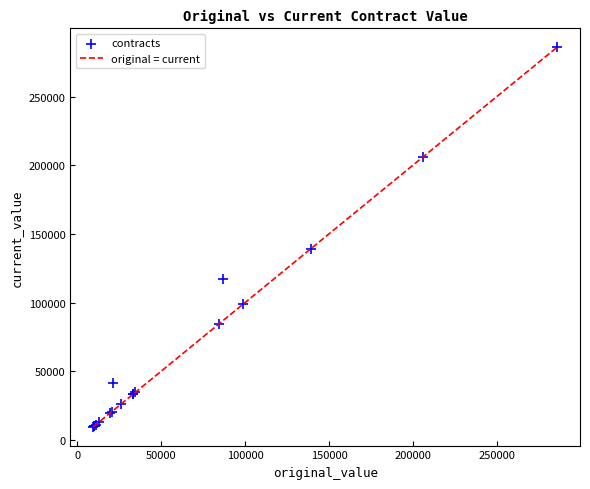

What Y value in the scatter plot is closest to 147728?

139171.5